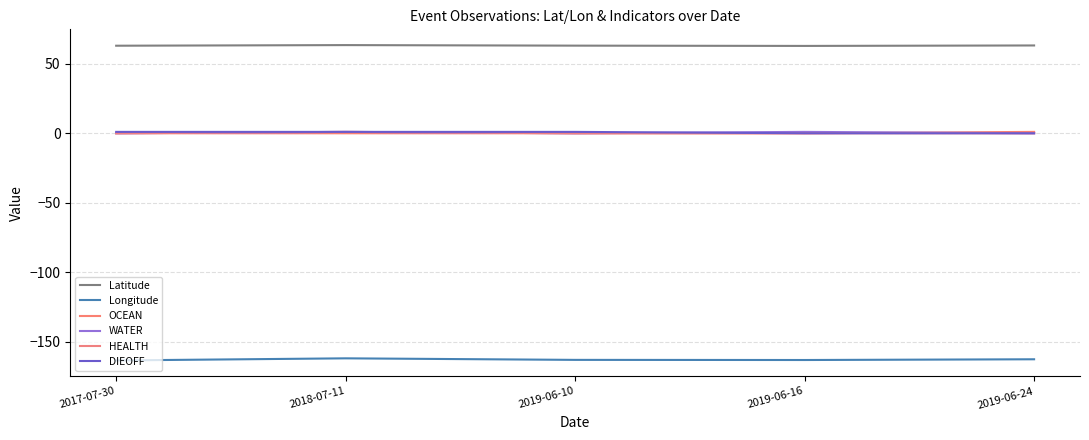

What is the average value of the HEALTH series?

0.2